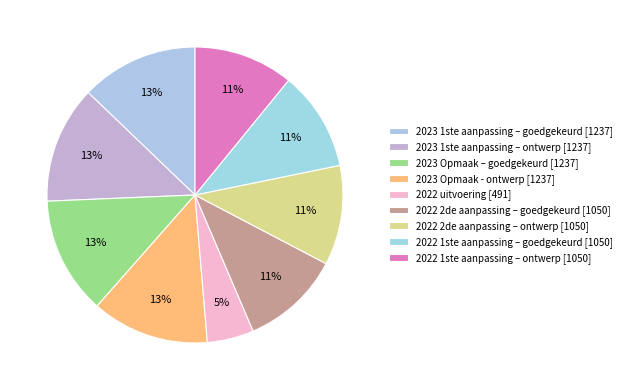

Approximately how many times larger is the value at 2023 Opmaak – goedgekeurd compared to 2022 2de aanpassing – ontwerp?

1.2